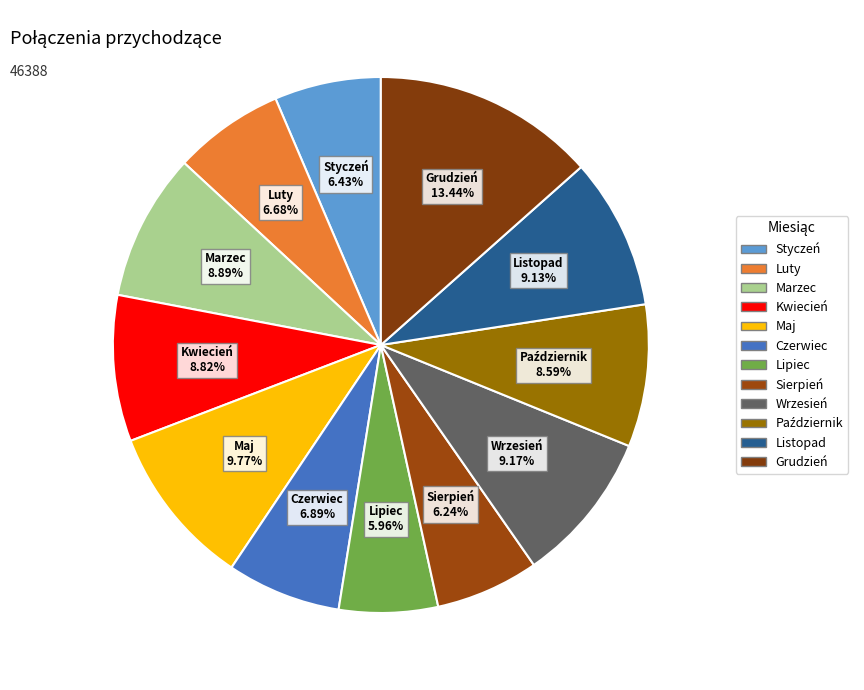

Which category has the biggest portion of the pie?

Grudzień